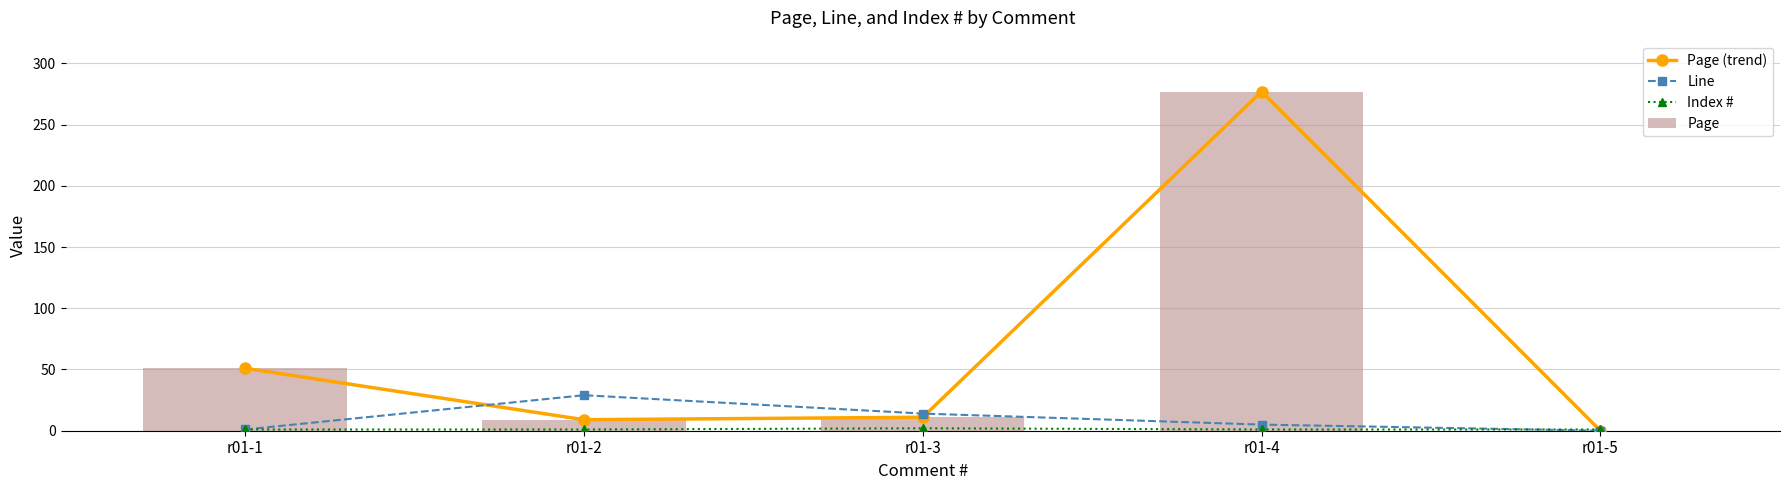

How many Index # values are between 1 and 2?

5